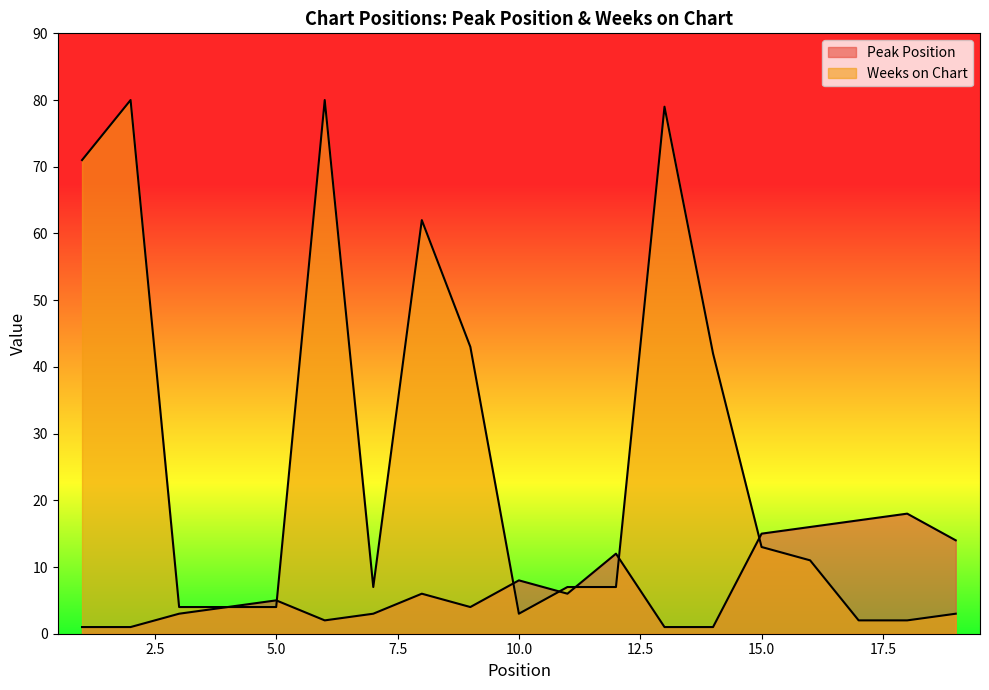

What is the value of the Peak Position point at the 9th from the left?

4